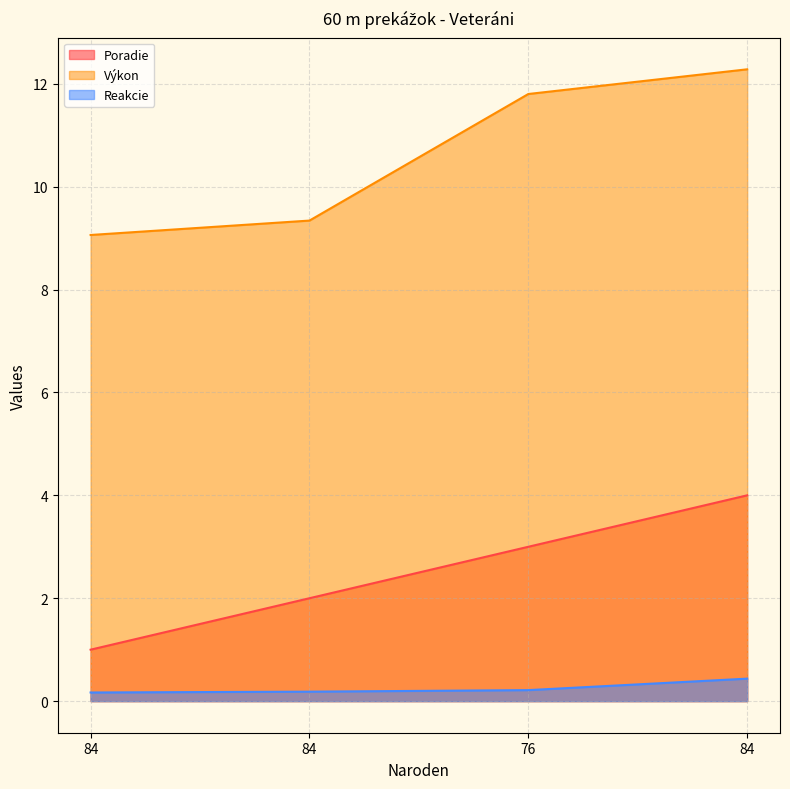

Is it true that Poradie equals 1.0 at 84?

True